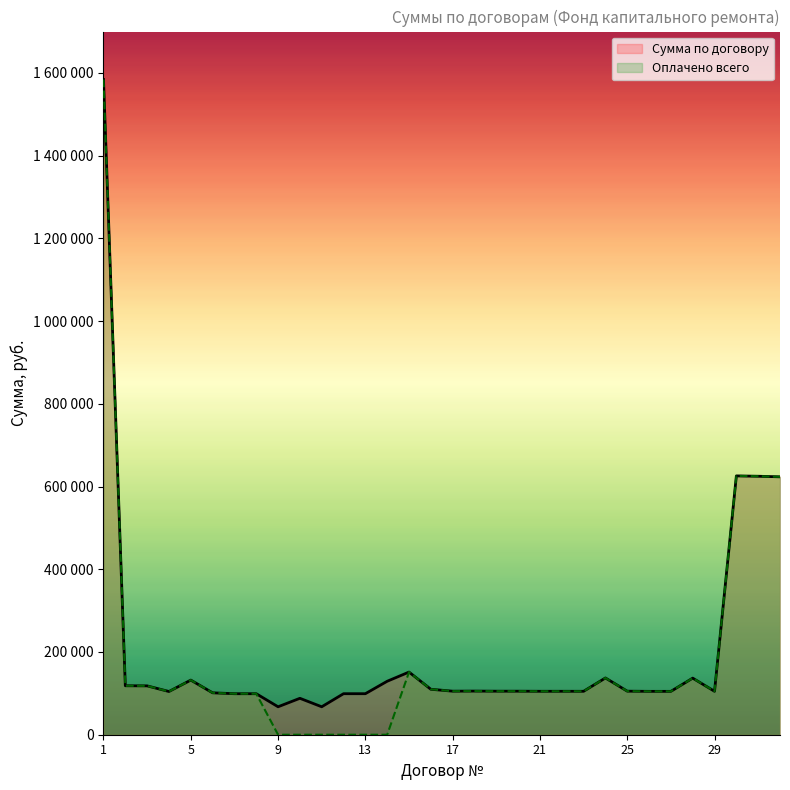

Reading left to right, what are all the values shown in this chart?

Сумма по договору: 1584026.4	118363.0	118115.0	104469.0	132042.0	101311.0	99136.0	99136.0	67558.0	88050.0	67558.0	99172.0	99172.0	129254.0	151462.0	109874.0	105275.0	105487.0	105234.0	105234.0	105019.0	105019.0	104979.0	137222.0	105289.0	104855.0	104861.0	136798.0	104960.0	625743.0	624905.0	623486.0
Оплачено всего: 1584026.4	118363.0	118115.0	104469.0	132042.0	101311.0	99136.0	99136.0	0.0	0.0	0.0	0.0	0.0	0.0	151462.0	109874.0	105275.0	105487.0	105234.0	105234.0	105019.0	105019.0	104979.0	137222.0	105289.0	104855.0	104861.0	136798.0	104960.0	625743.0	624905.0	623486.0